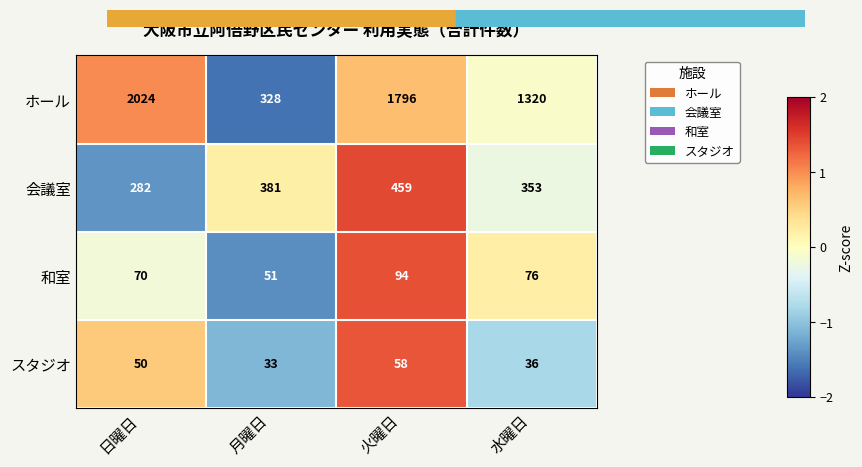

Which series has the largest total across all categories?

ホール